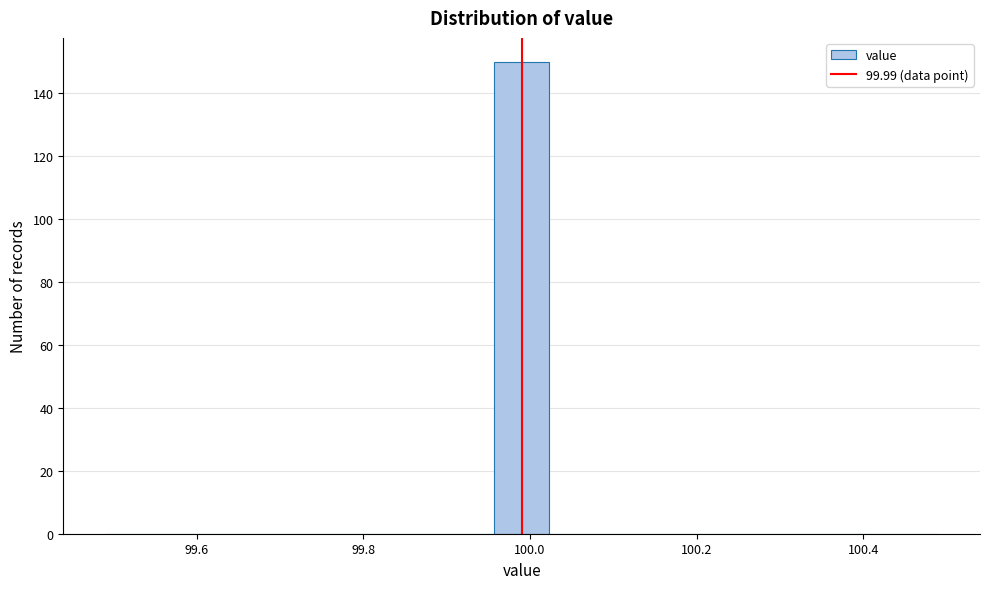

Around what value on the x-axis is the tallest bar? Give the approximate position of its centre, as read against the axis.

100.00